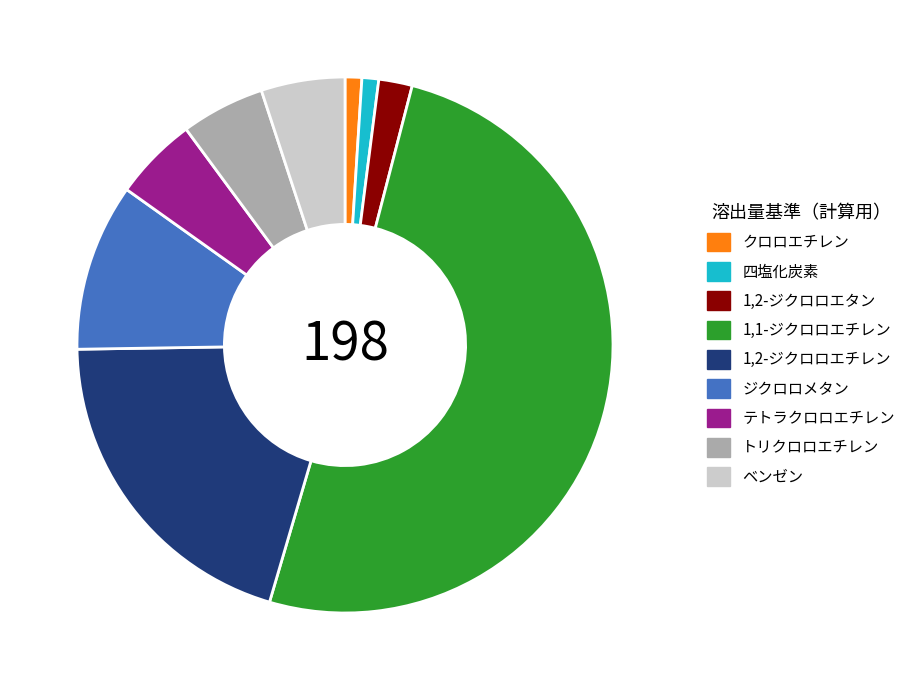

Is the sum of 1,2-ジクロロエチレン and ジクロロメタン greater than half?

No